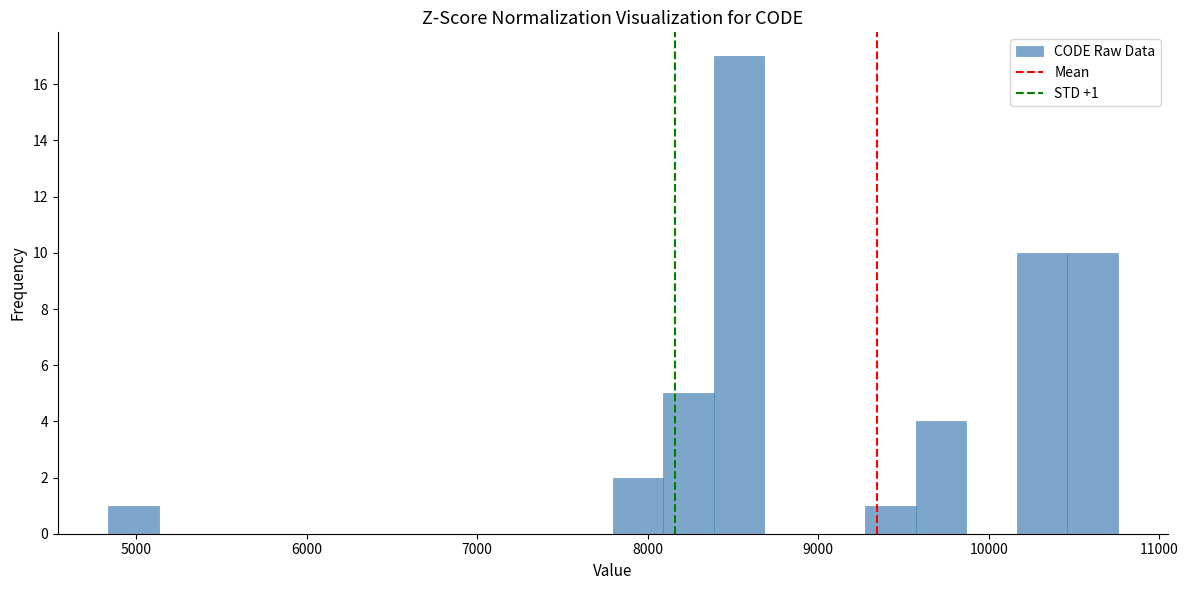

Read against the x-axis, roughly where is the centre of the tallest bar?

8500